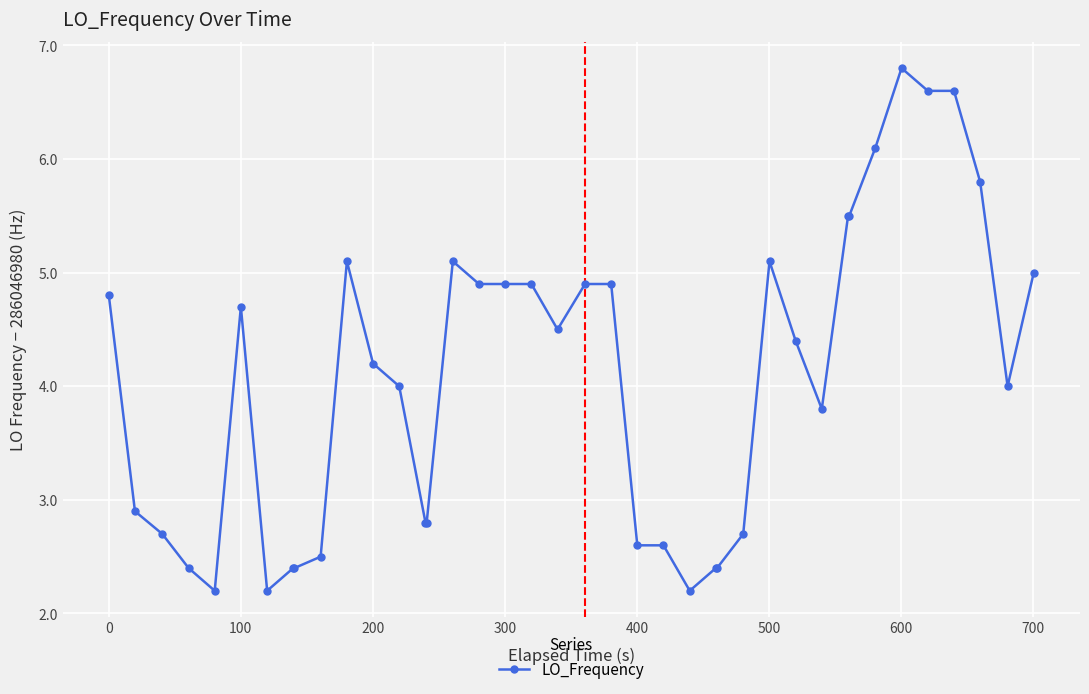

What is the greatest value displayed?

6.8